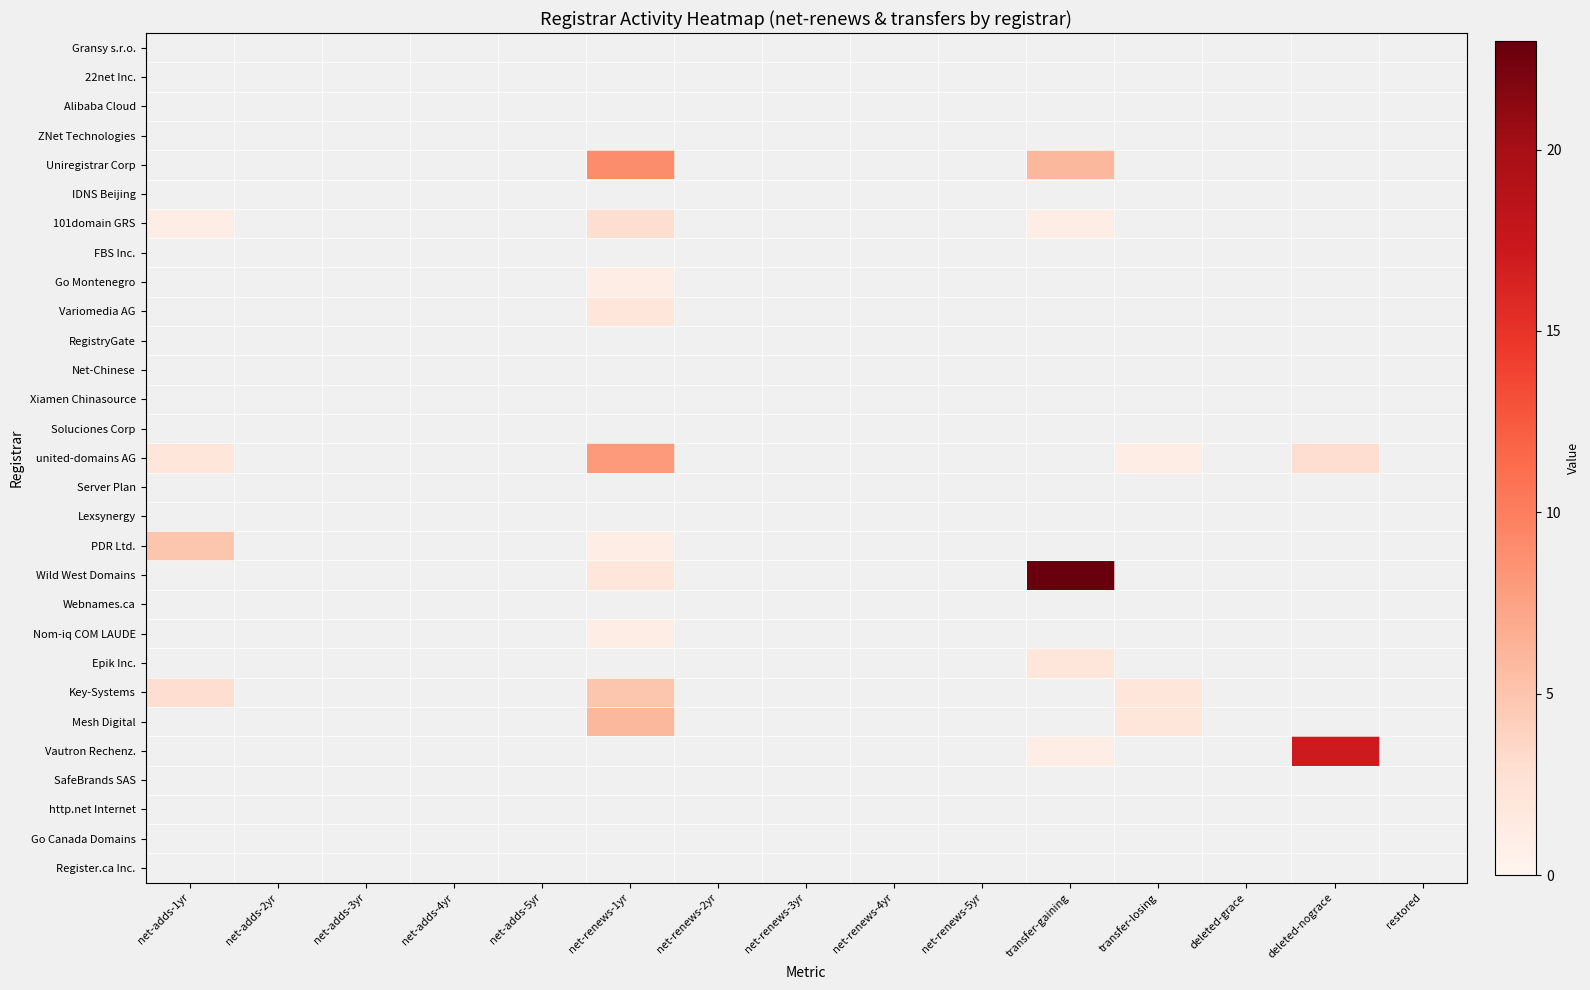

Rank the series by their maximum value, from highest to lowest.

Wild West Domains, Vautron Rechenz., Uniregistrar Corp, united-domains AG, Mesh Digital, PDR Ltd., Key-Systems, 101domain GRS, Variomedia AG, Epik Inc., Go Montenegro, Nom-iq COM LAUDE, Gransy s.r.o., 22net Inc., Alibaba Cloud, ZNet Technologies, IDNS Beijing, FBS Inc., RegistryGate, Net-Chinese, Xiamen Chinasource, Soluciones Corp, Server Plan, Lexsynergy, Webnames.ca, SafeBrands SAS, http.net Internet, Go Canada Domains, Register.ca Inc.